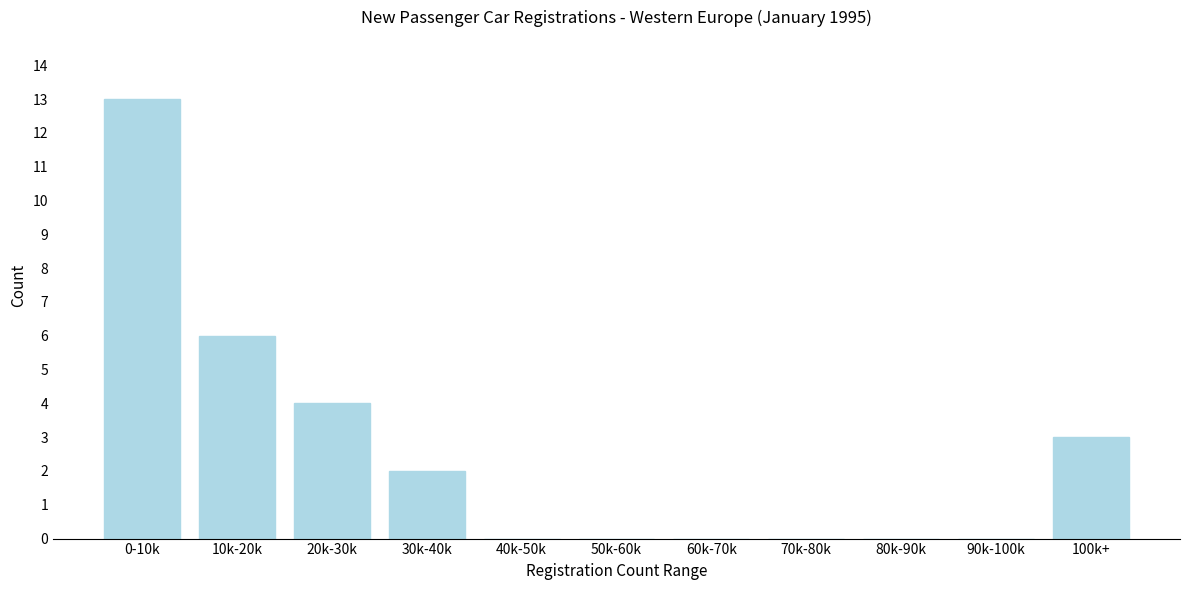

Reading left to right, extract all data points from this chart.

0-10k=13	10k-20k=6	20k-30k=4	30k-40k=2	40k-50k=0	50k-60k=0	60k-70k=0	70k-80k=0	80k-90k=0	90k-100k=0	100k+=3